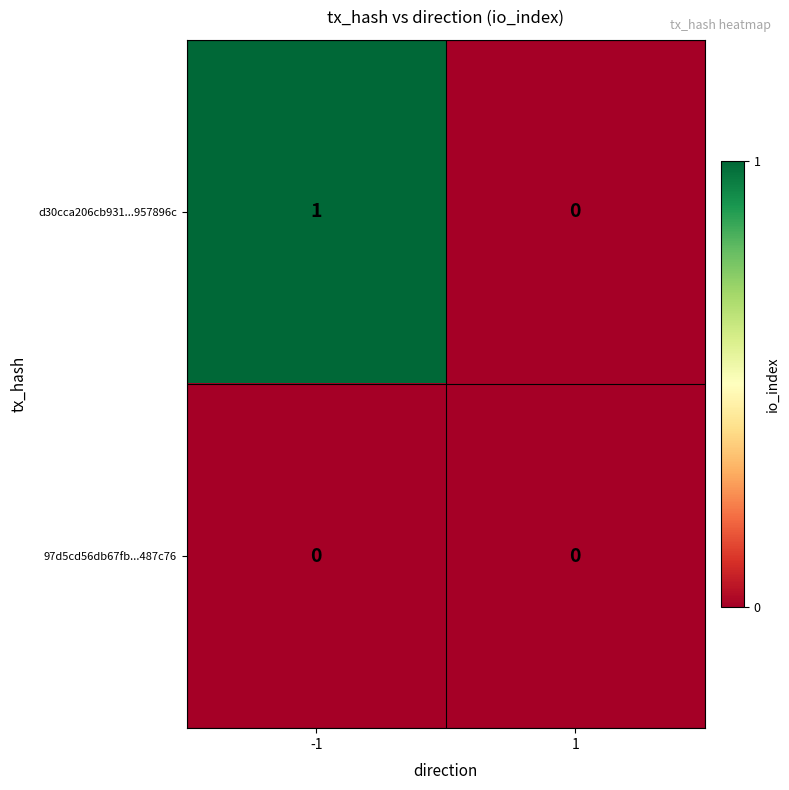

List the series in order of their peak value, highest first.

d30cca206cb931...957896c, 97d5cd56db67fb...487c76